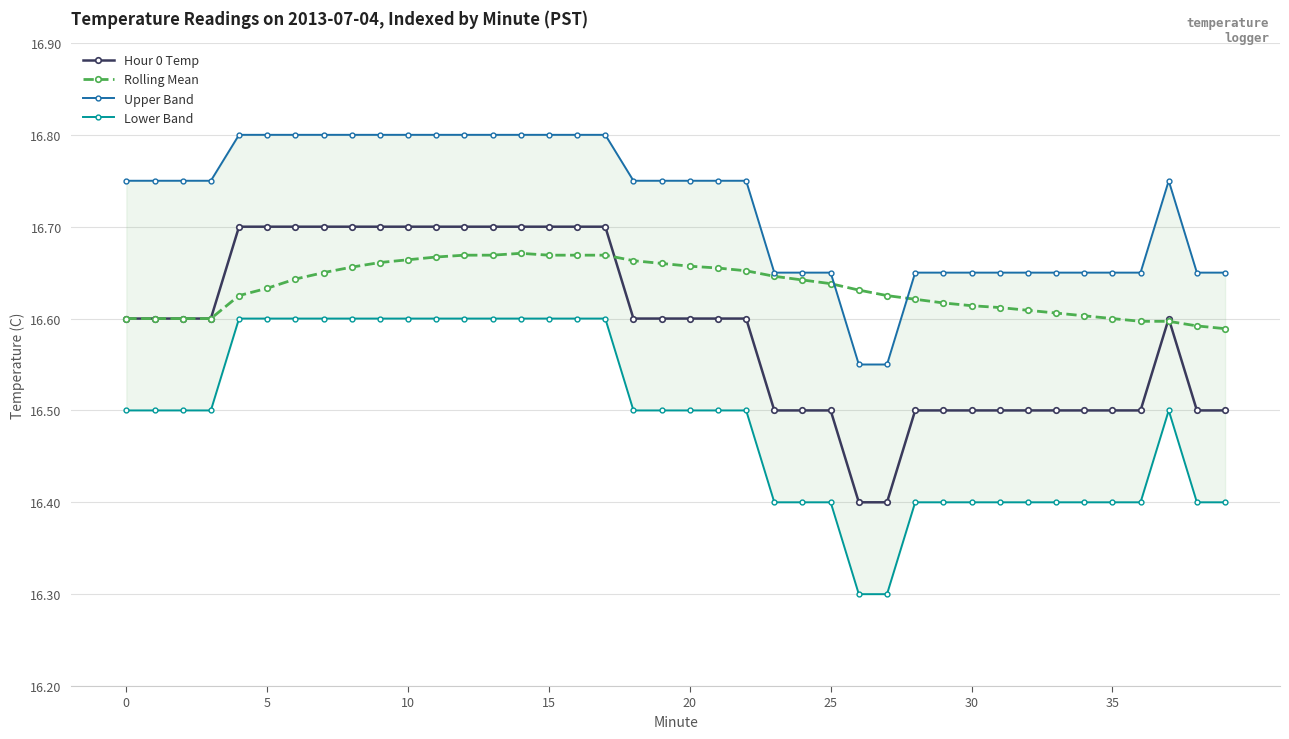

What is the smallest value displayed?

16.3